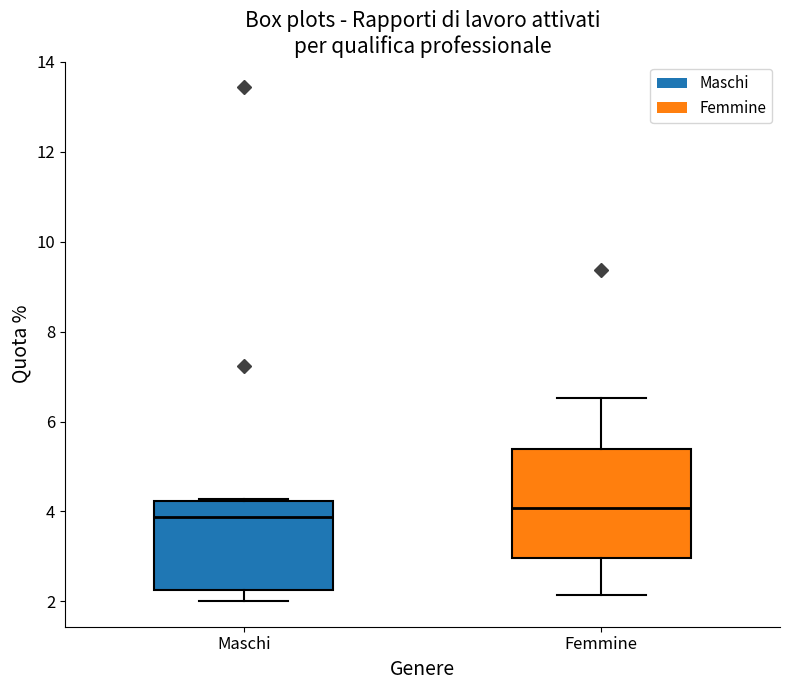

Where is the lower edge of the box for Femmine on the y-axis? The values are not printed on the chart, so give them approximately, as read against the axis.

3.0